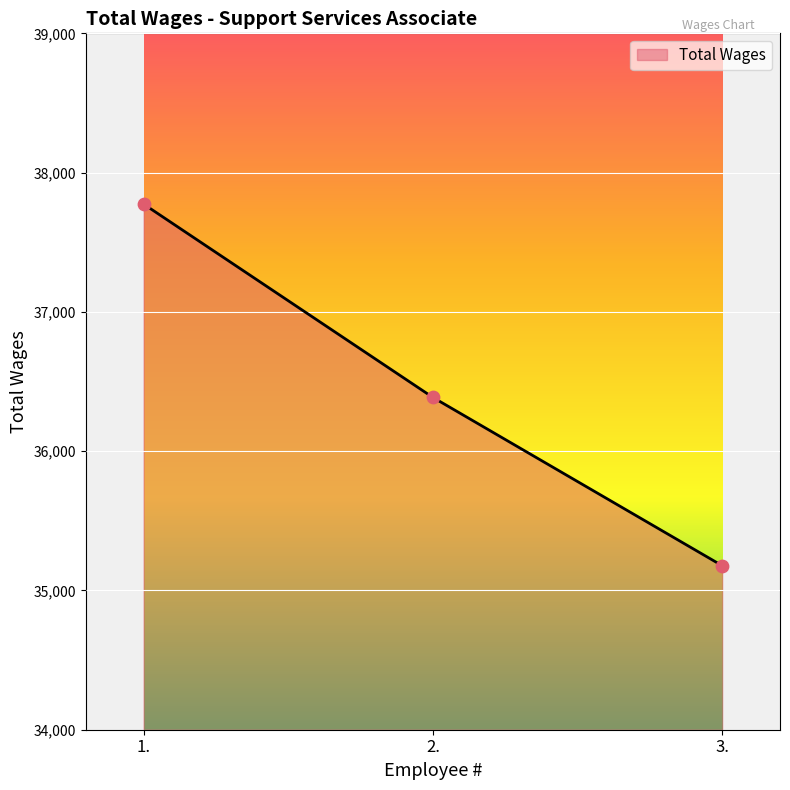

Approximately how many times larger is the value at 3. compared to 1.?

0.9